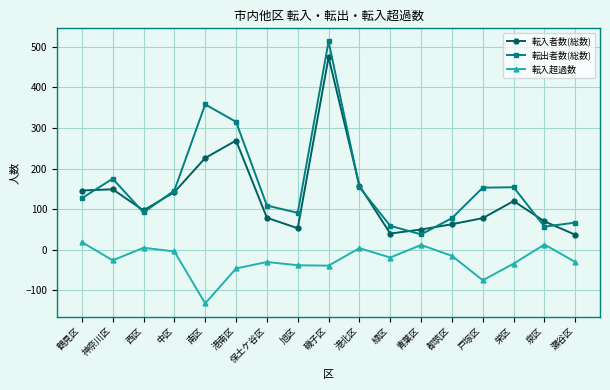

True or false: 転入者数(総数) and 転入超過数 cross at least once.

False